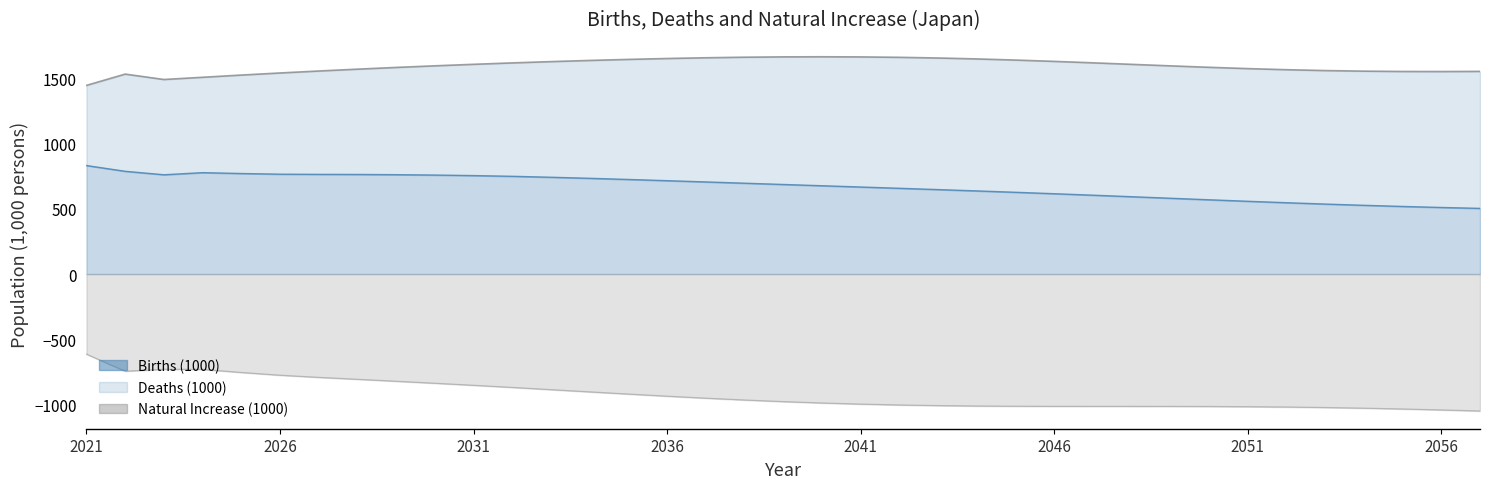

At 2042, list the series in order from smallest to largest.

Natural Increase (1000), Births (1000), Deaths (1000)